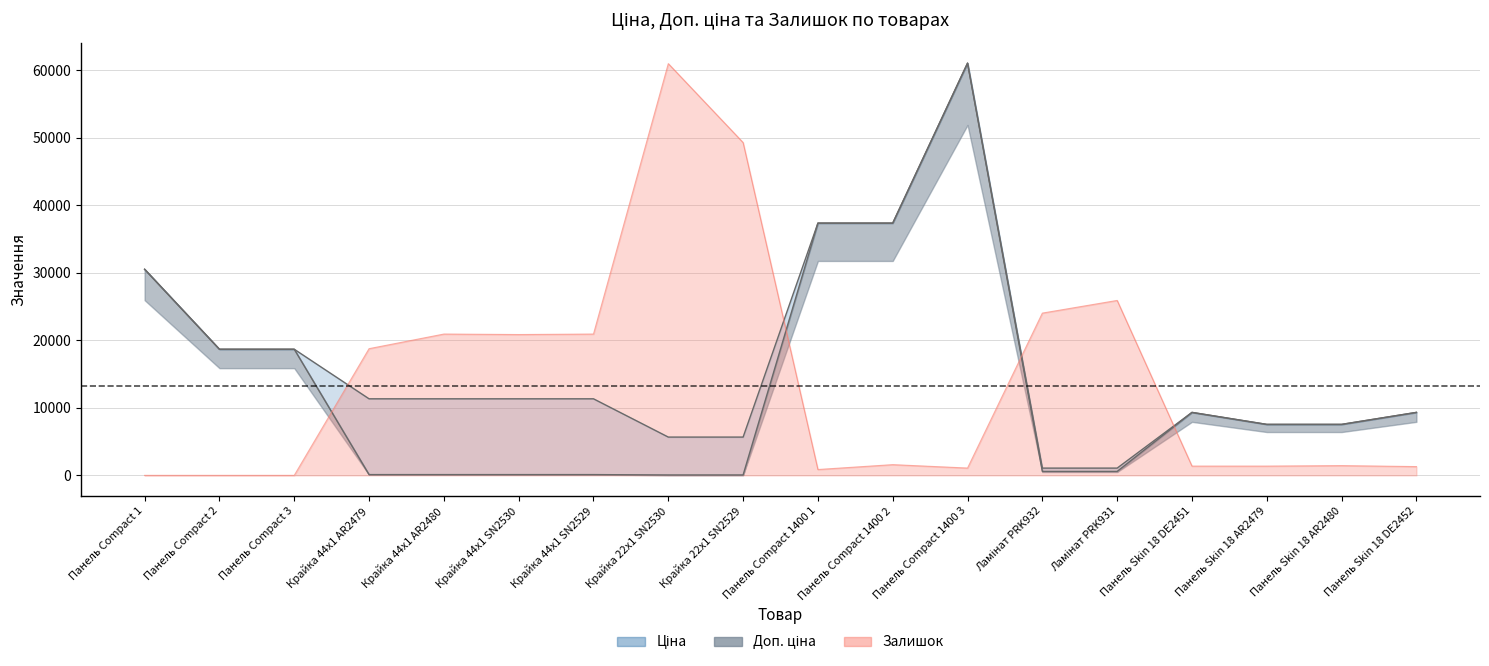

True or false: Доп. ціна has a value of 4036.8 at Панель Skin 18 AR2479.

False